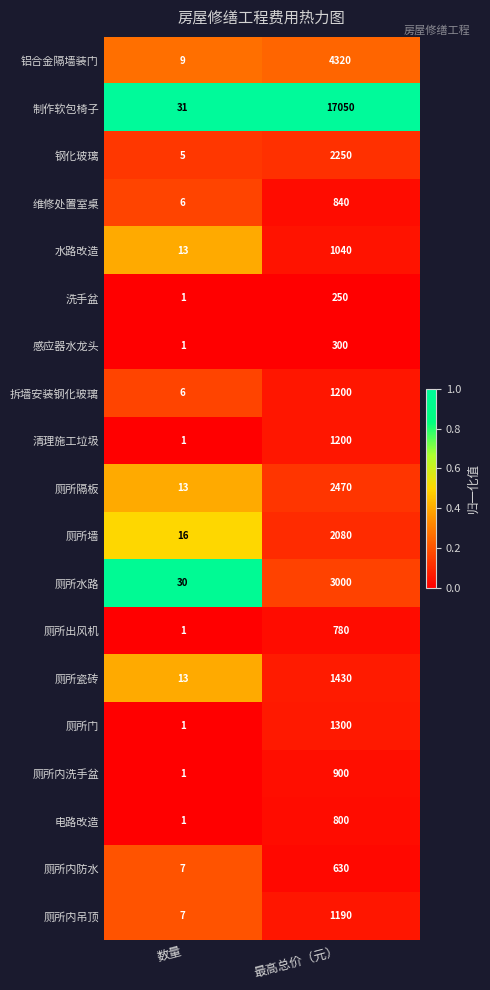

Which series has the widest spread of values?

制作软包椅子